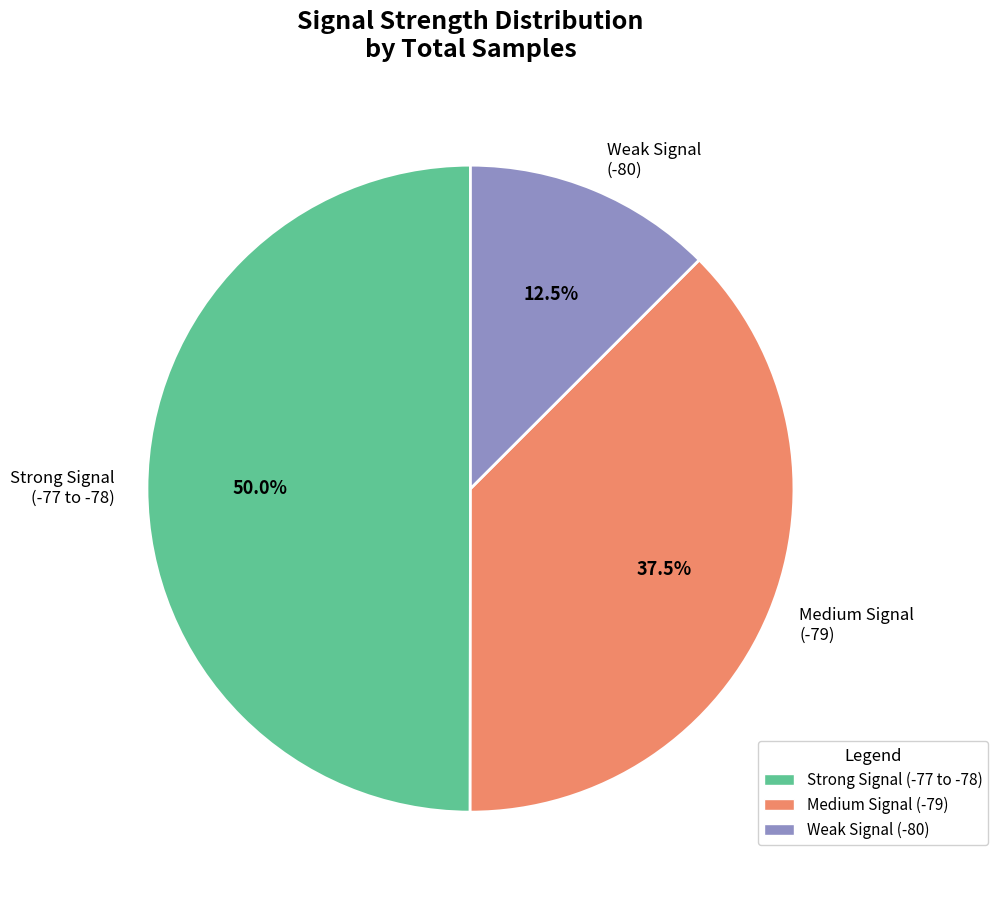

Which has a higher value, Strong Signal (-77 to -78) or Weak Signal (-80)?

Strong Signal (-77 to -78)